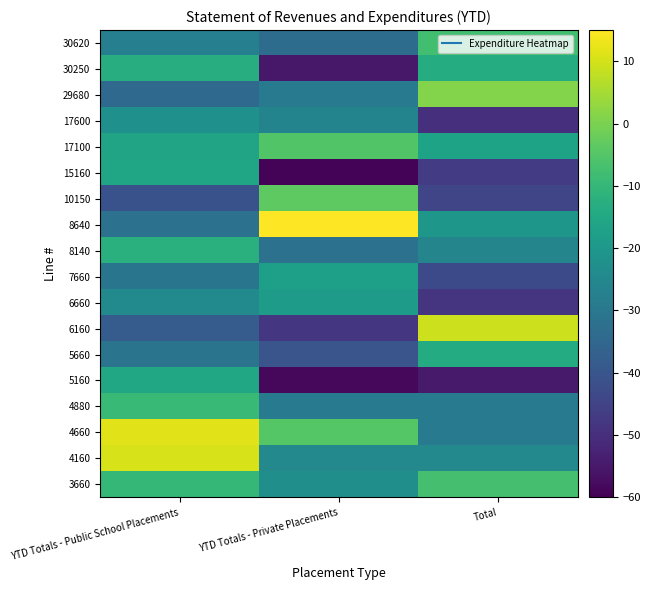

At Total, list the series in order from smallest to largest.

5160, 17600, 6660, 15160, 10150, 7660, 4660, 4880, 8140, 4160, 8640, 17100, 5660, 30250, 30620, 3660, 29680, 6160